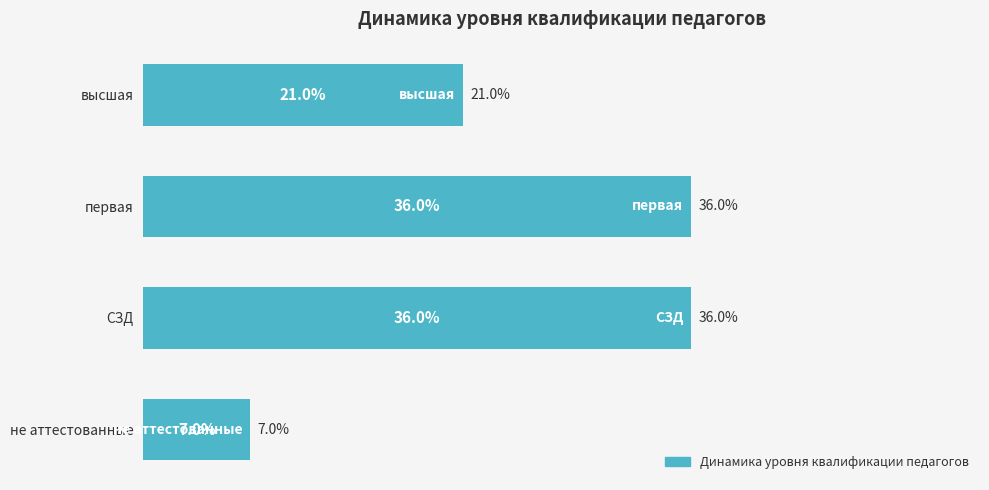

At which label is the value closest to 21?

высшая